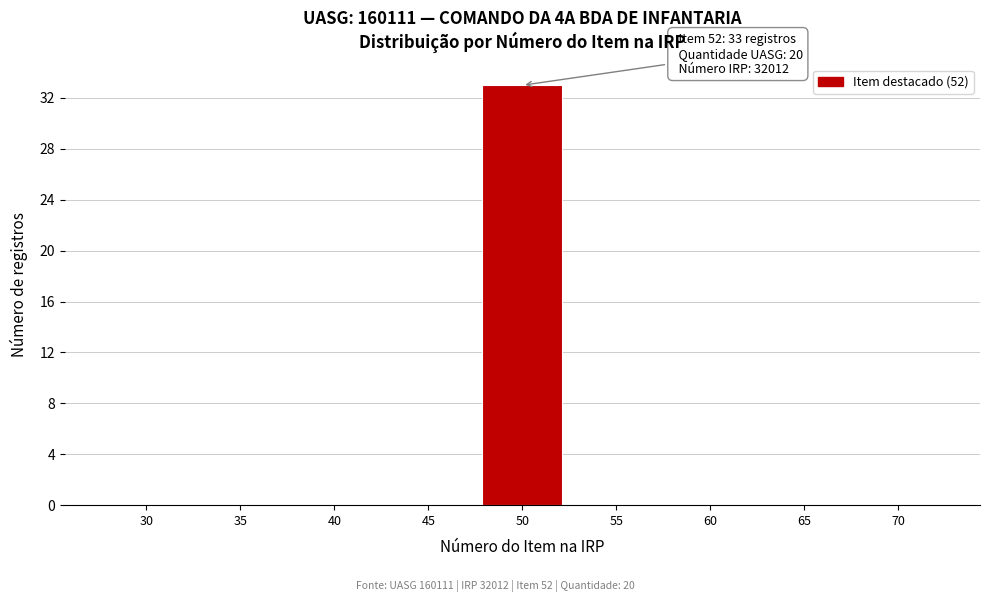

Reading left to right, transcribe all the data shown in this chart.

30=0	35=0	40=0	45=0	50=33	55=0	60=0	65=0	70=0